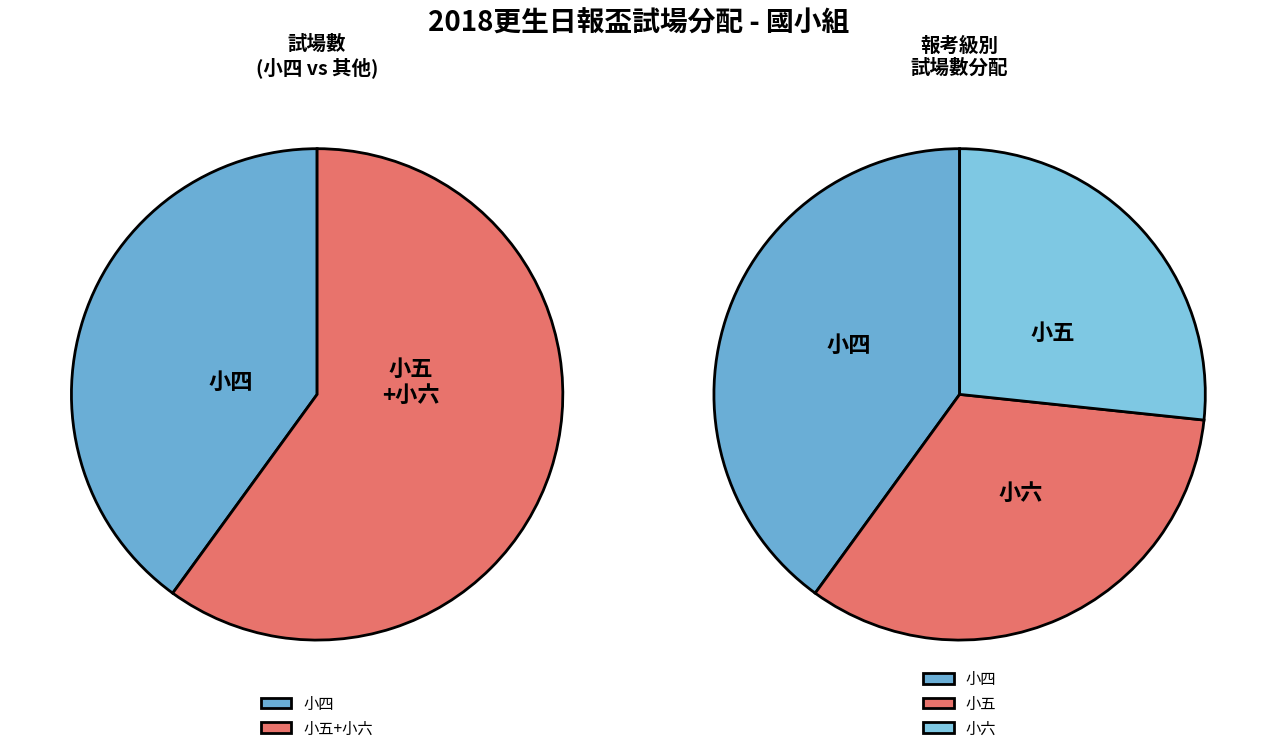

What percentage is the 小四 slice, to the nearest percent?

40%